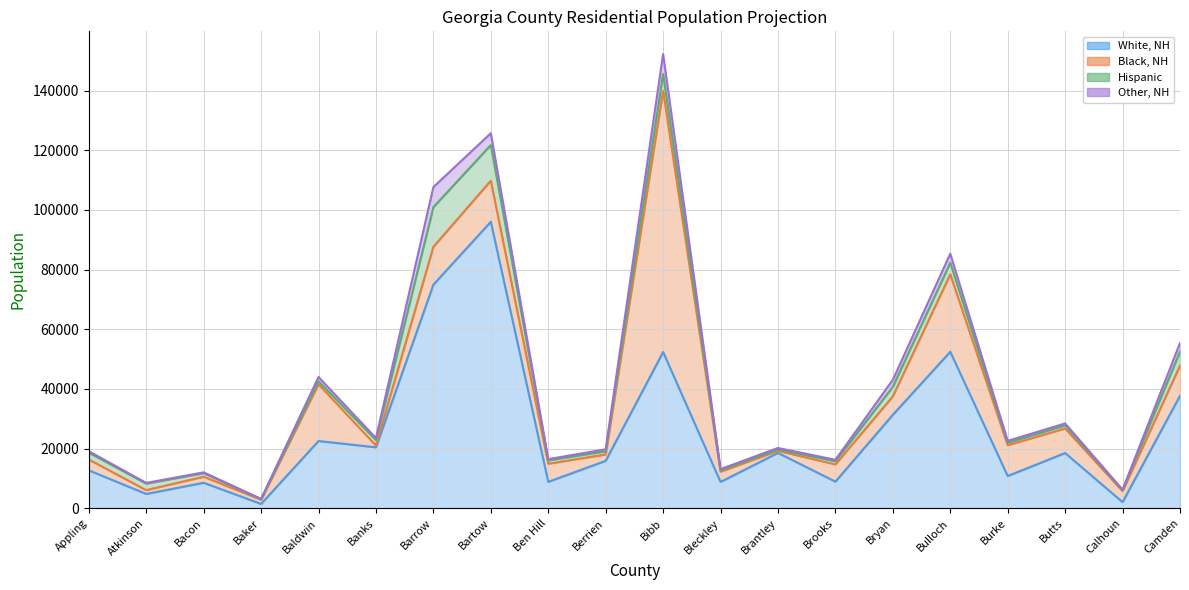

At which category is the sum across all series the highest?

Bibb